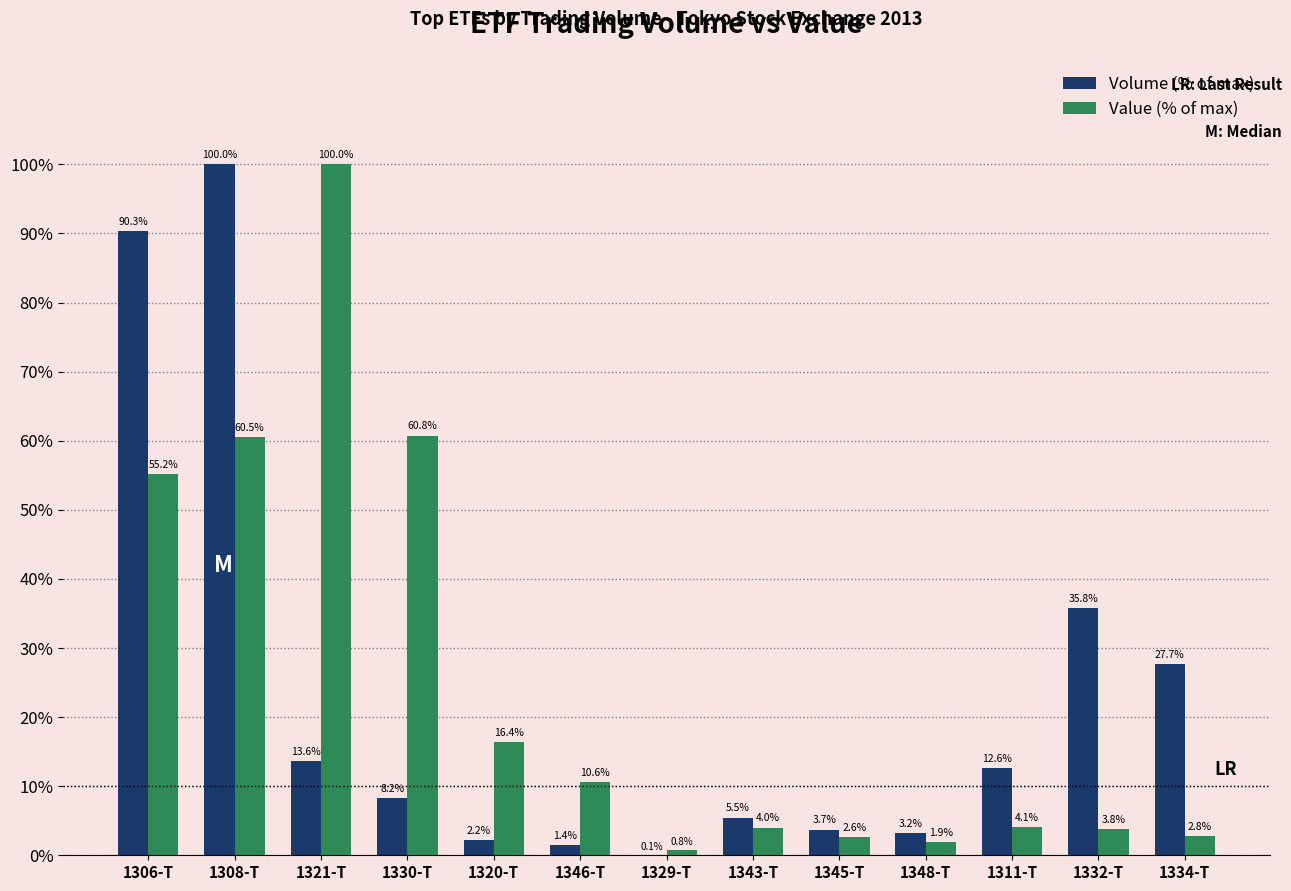

What is the total value across all series at 1346-T?

12.0